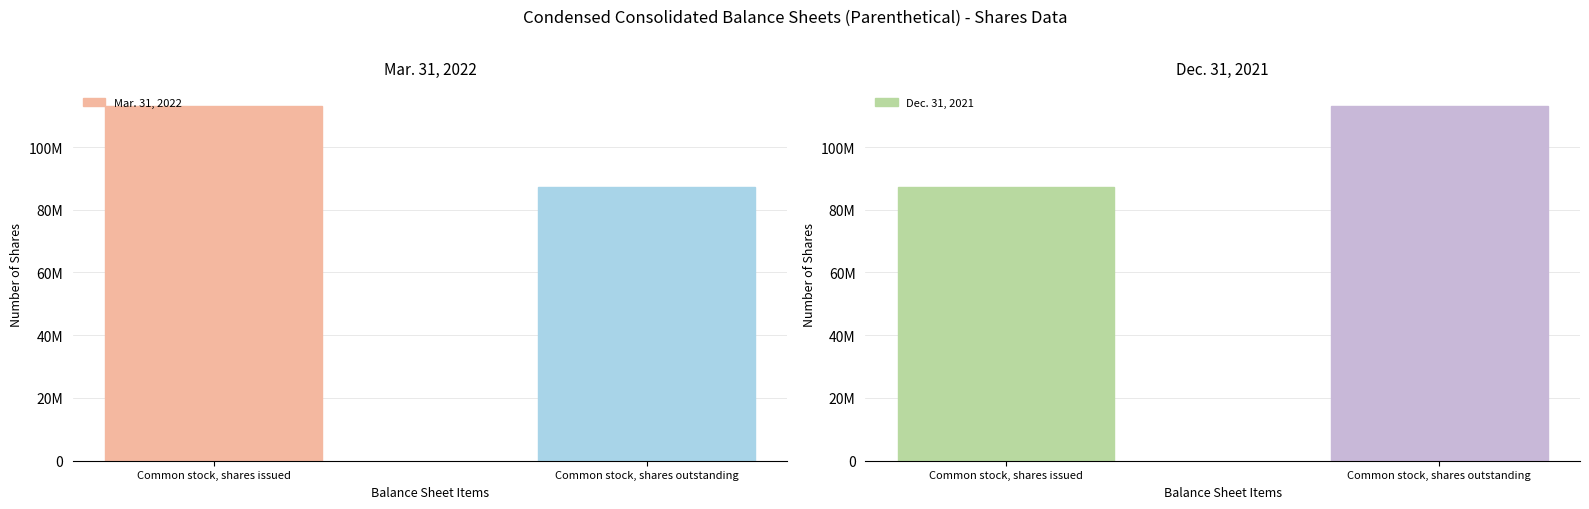

At Common stock, shares outstanding, list the series in order from smallest to largest.

Mar. 31, 2022, Dec. 31, 2021